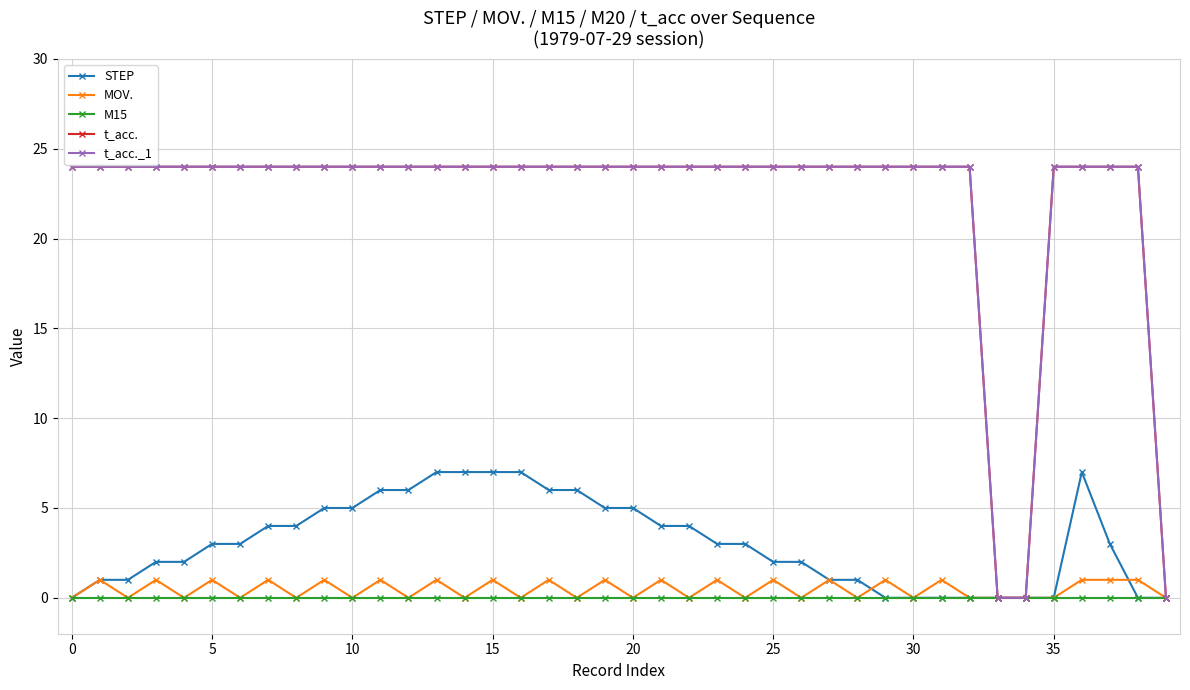

Is this an area chart (filled region under the line)?

No